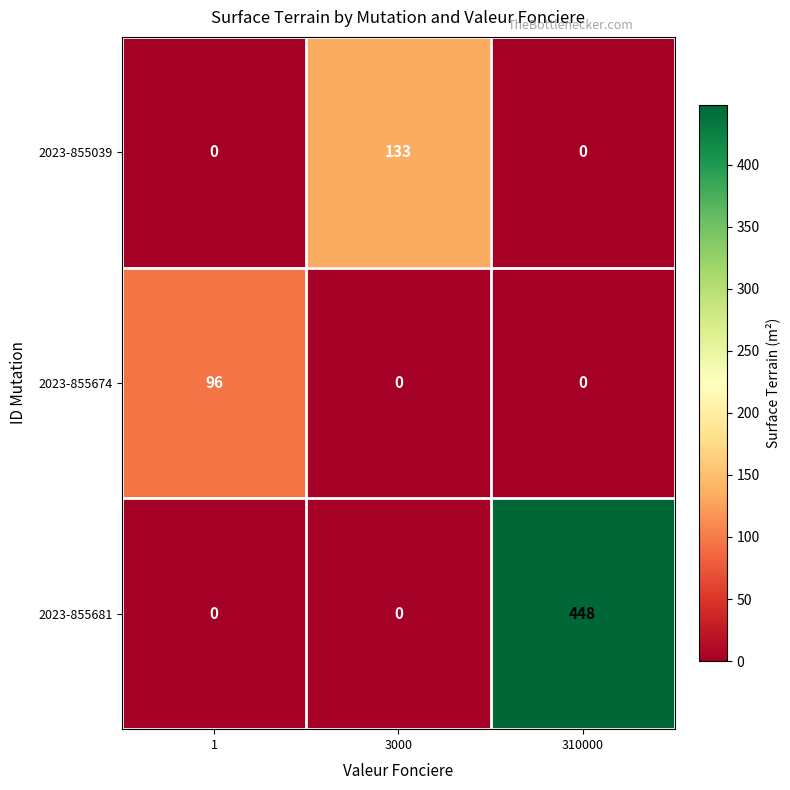

List the series in order of their peak value, lowest first.

2023-855674, 2023-855039, 2023-855681